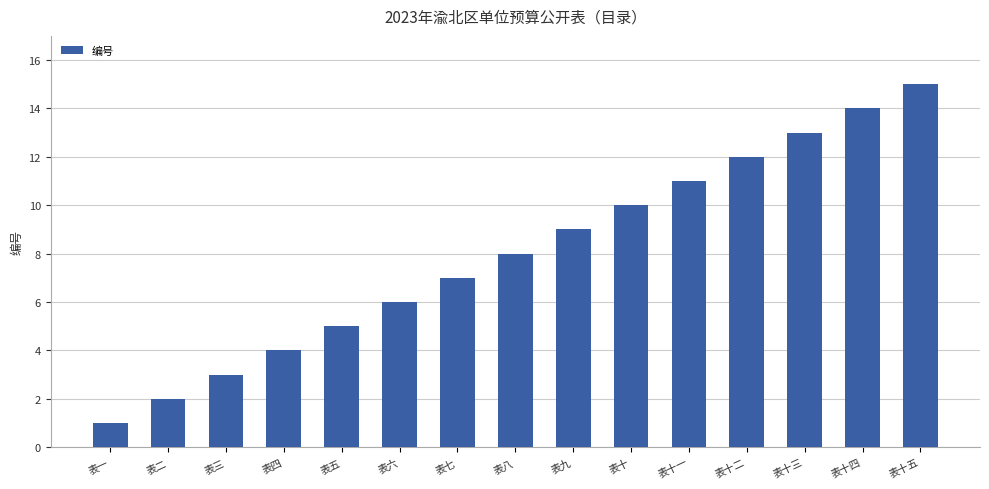

Are the bars grouped side by side (vs. stacked)?

No